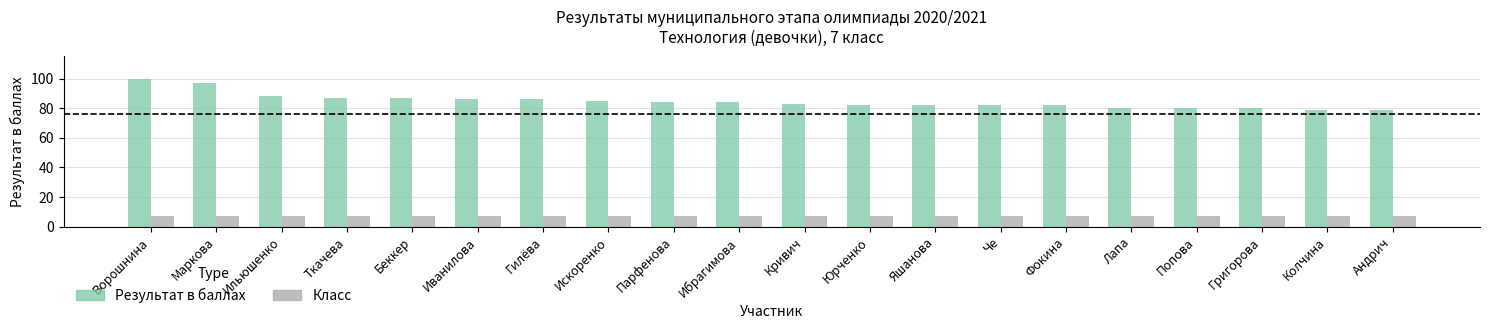

True or false: Класс has a value of 7 at Ткачева.

True